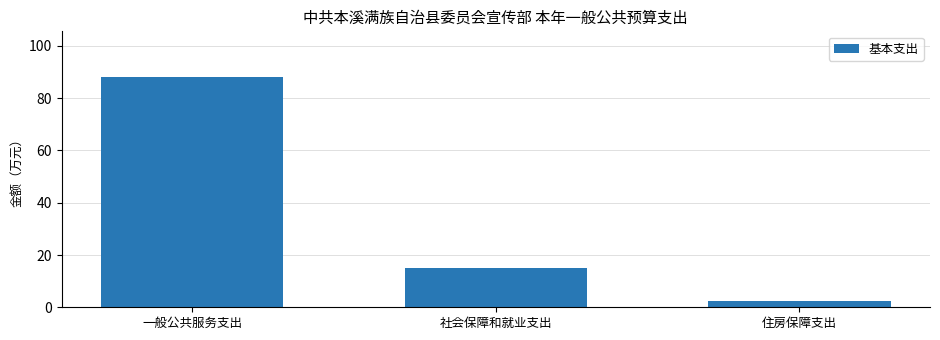

Reading right to left, what are all the values shown in this chart?

住房保障支出=2.4	社会保障和就业支出=15.2	一般公共服务支出=88.0